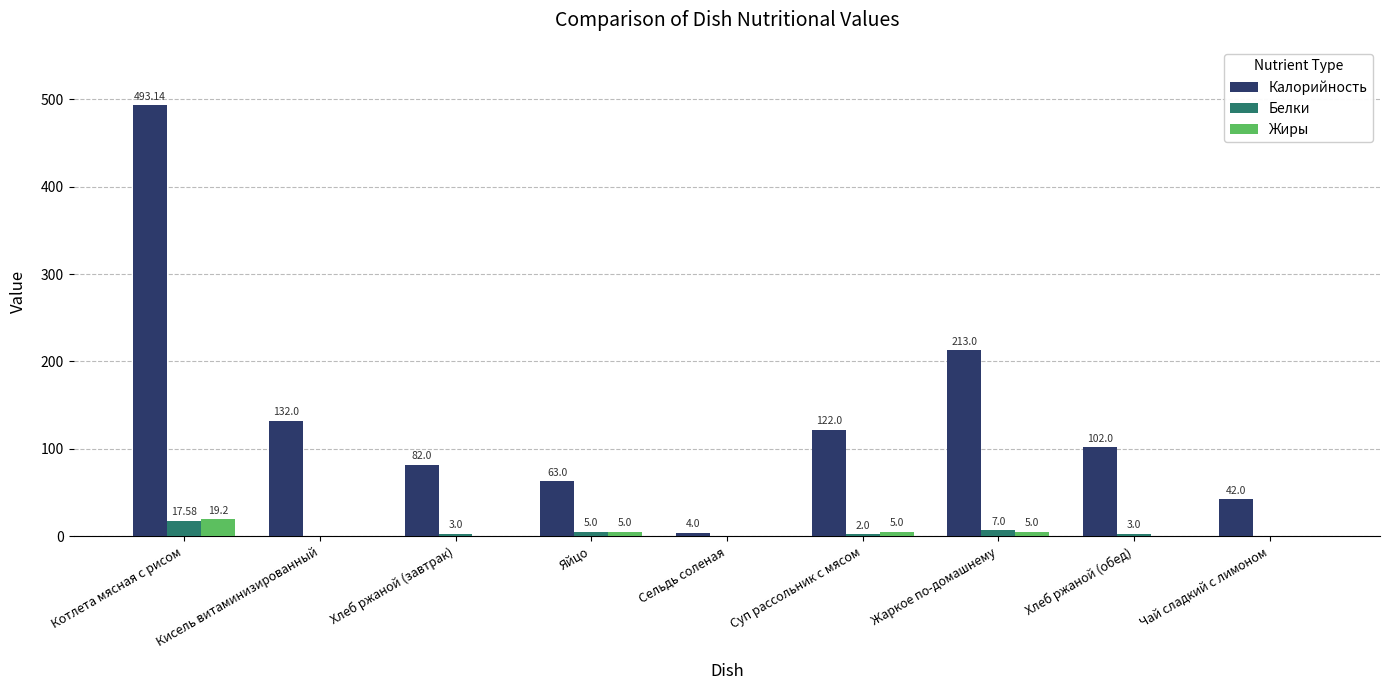

At which category is the sum across all series the highest?

Котлета мясная с рисом